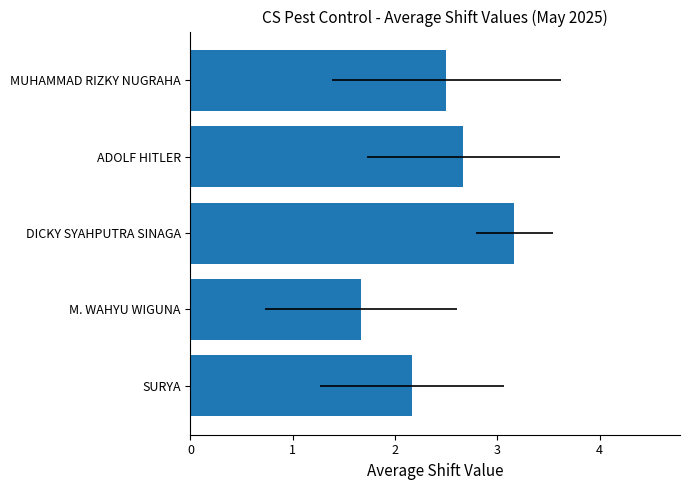

Does the chart contain any negative values?

No